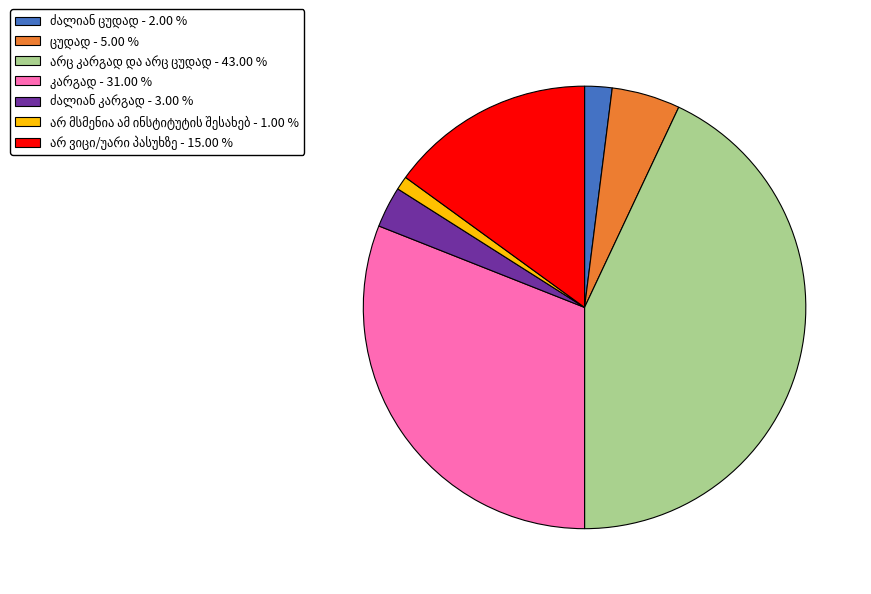

Does any single category account for the majority?

No